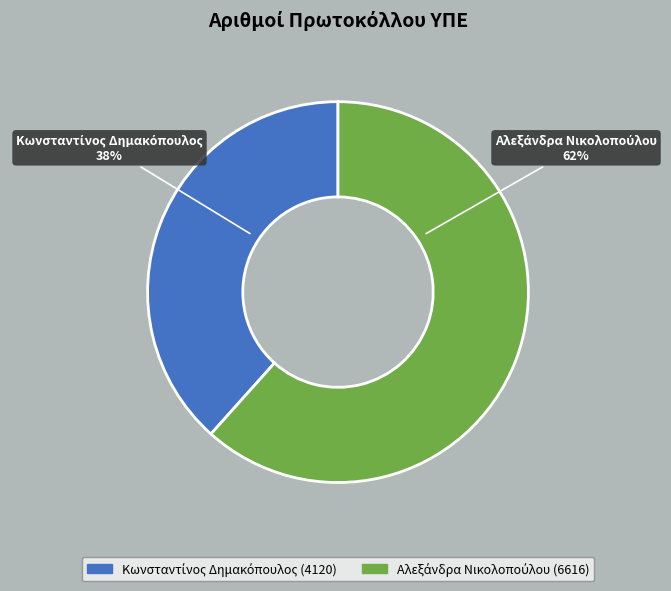

To the nearest percent, what is the average slice percentage?

50%